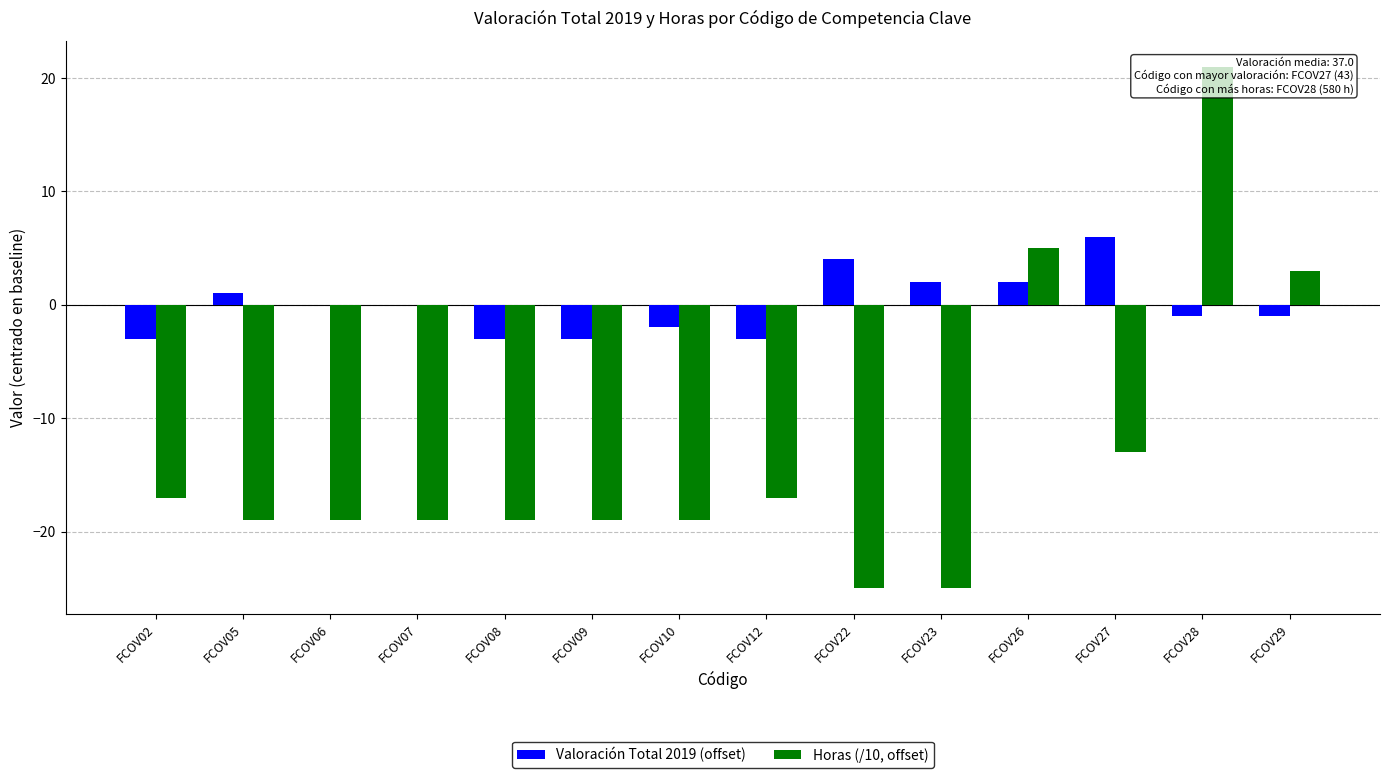

Rank the series at FCOV07 from lowest to highest value.

Horas (/10, offset), Valoración Total 2019 (offset)